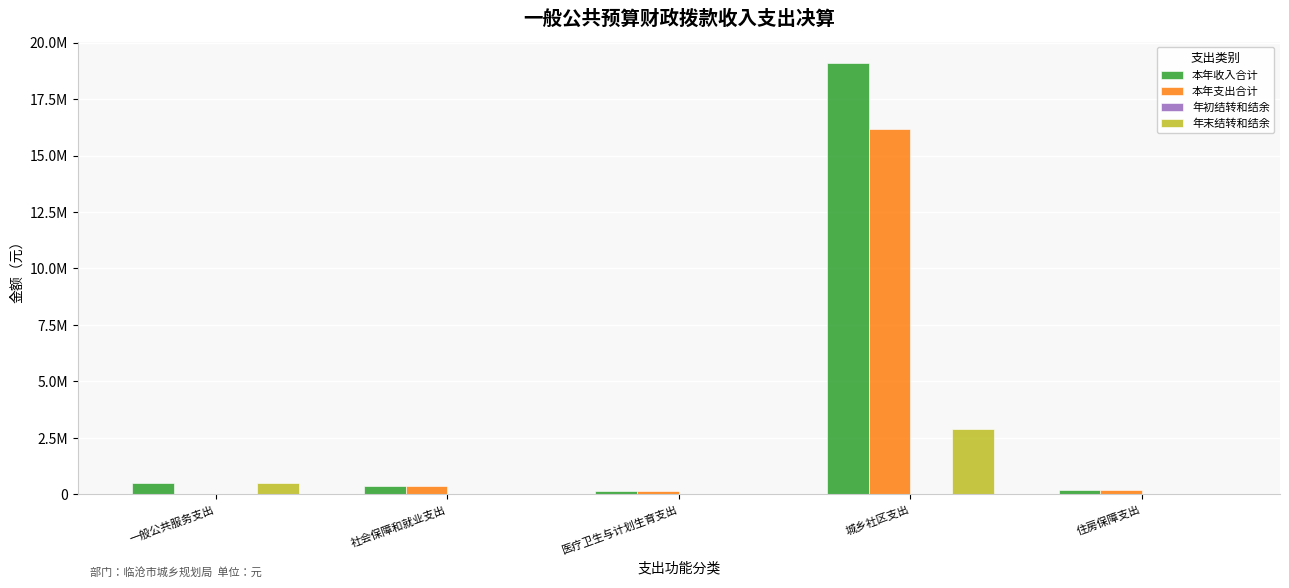

Are the bars horizontal?

No